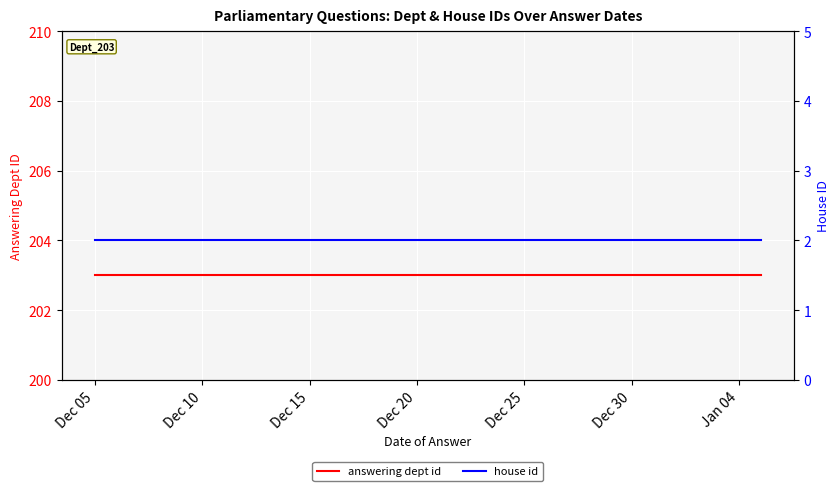

True or false: answering dept id has more than 1 interior local peaks.

False